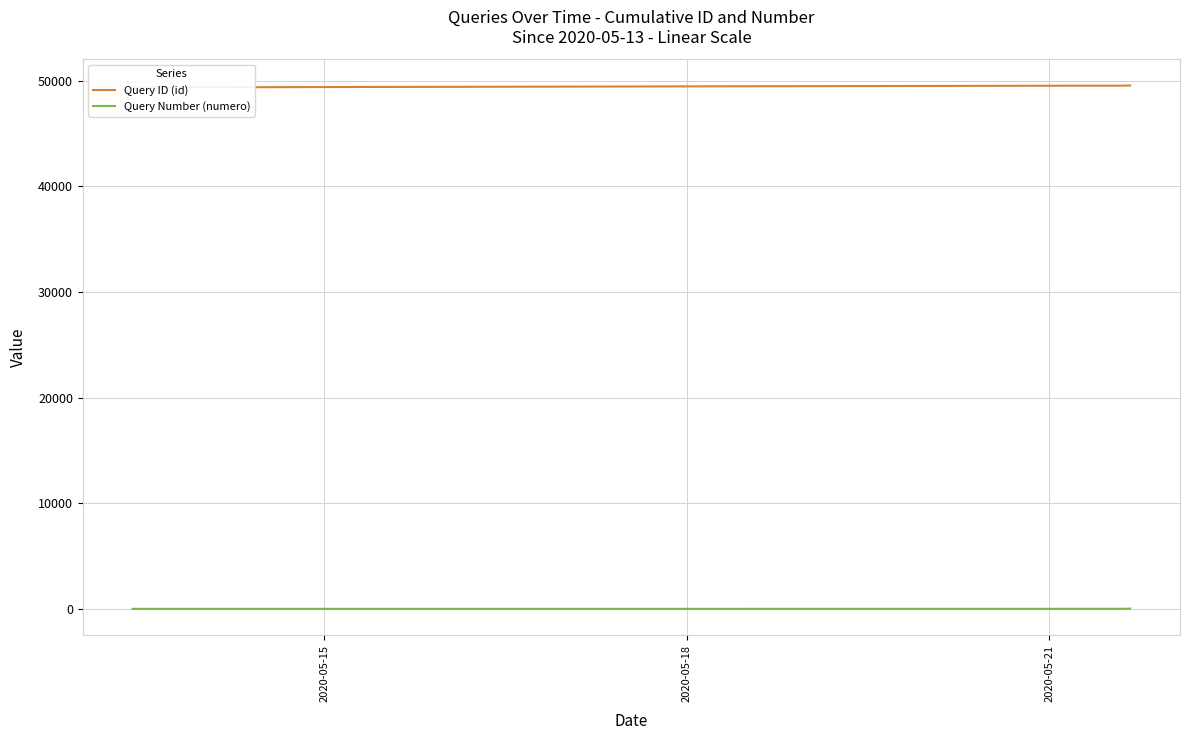

Reading left to right, transcribe all the data shown in this chart.

Query ID (id): 49354	49355	49356	49514	49515	49521	49522	49524	49525	49526	49527	49528	49529	49530	49531	49532	49533	49534	49535	49536	49537	49538	49539	49540	49541	49542	49543
Query Number (numero): 1	2	3	4	5	6	7	8	9	10	11	12	13	14	15	16	17	18	19	20	21	22	23	24	25	26	27